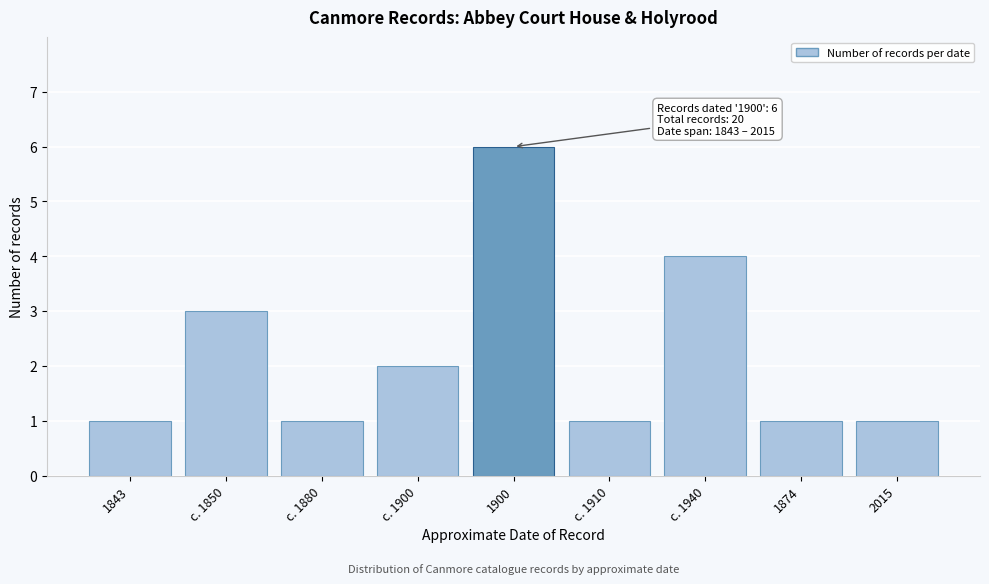

Reading right to left, transcribe all the data shown in this chart.

2015=1	1874=1	c. 1940=4	c. 1910=1	1900=6	c. 1900=2	c. 1880=1	c. 1850=3	1843=1